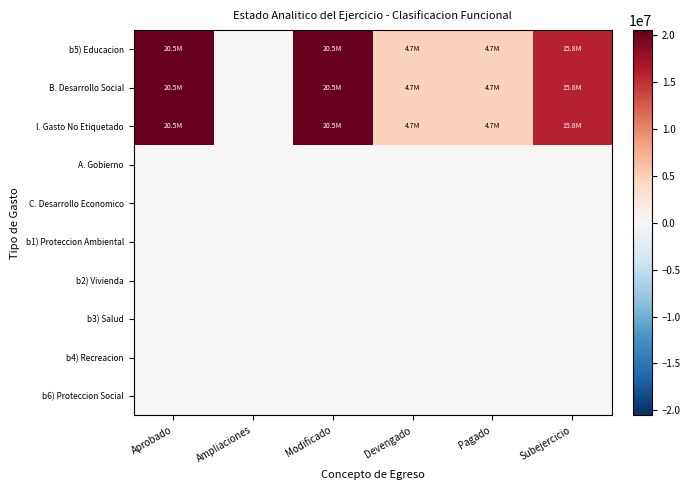

Reading left to right, transcribe all the data shown in this chart.

b5) Educacion: Aprobado=20535822.0	Ampliaciones=0.0	Modificado=20535822.0	Devengado=4692524.8	Pagado=4692524.8	Subejercicio=15843297.2
B. Desarrollo Social: Aprobado=20535822.0	Ampliaciones=0.0	Modificado=20535822.0	Devengado=4692524.8	Pagado=4692524.8	Subejercicio=15843297.2
I. Gasto No Etiquetado: Aprobado=20535822.0	Ampliaciones=0.0	Modificado=20535822.0	Devengado=4692524.8	Pagado=4692524.8	Subejercicio=15843297.2
A. Gobierno: Aprobado=0.0	Ampliaciones=0.0	Modificado=0.0	Devengado=0.0	Pagado=0.0	Subejercicio=0.0
C. Desarrollo Economico: Aprobado=0.0	Ampliaciones=0.0	Modificado=0.0	Devengado=0.0	Pagado=0.0	Subejercicio=0.0
b1) Proteccion Ambiental: Aprobado=0.0	Ampliaciones=0.0	Modificado=0.0	Devengado=0.0	Pagado=0.0	Subejercicio=0.0
b2) Vivienda: Aprobado=0.0	Ampliaciones=0.0	Modificado=0.0	Devengado=0.0	Pagado=0.0	Subejercicio=0.0
b3) Salud: Aprobado=0.0	Ampliaciones=0.0	Modificado=0.0	Devengado=0.0	Pagado=0.0	Subejercicio=0.0
b4) Recreacion: Aprobado=0.0	Ampliaciones=0.0	Modificado=0.0	Devengado=0.0	Pagado=0.0	Subejercicio=0.0
b6) Proteccion Social: Aprobado=0.0	Ampliaciones=0.0	Modificado=0.0	Devengado=0.0	Pagado=0.0	Subejercicio=0.0